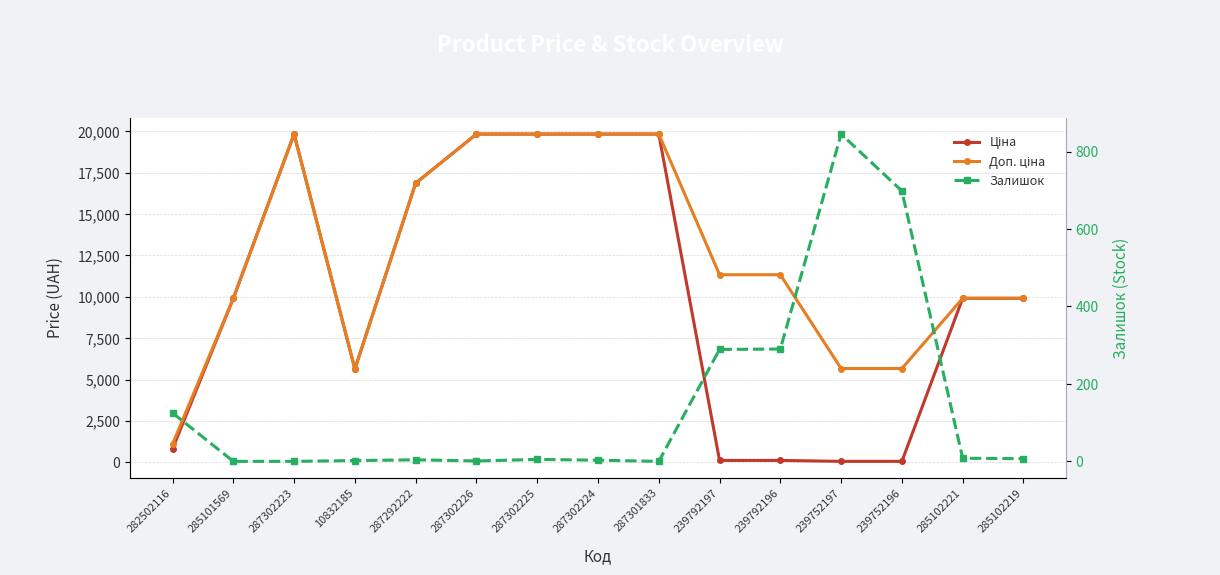

Reading right to left, extract all data points from this chart.

Ціна: 285102219=9908.5	285102221=9908.5	239752196=56.7	239752197=56.7	239792196=113.3	239792197=113.3	287301833=19831.1	287302224=19831.1	287302225=19831.1	287302226=19831.1	287292222=16863.2	10832185=5636.0	287302223=19831.1	285101569=9908.5	282502116=813.0
Доп. ціна: 285102219=9908.5	285102221=9908.5	239752196=5667.0	239752197=5667.0	239792196=11334.0	239792197=11334.0	287301833=19831.1	287302224=19831.1	287302225=19831.1	287302226=19831.1	287292222=16863.2	10832185=5636.0	287302223=19831.1	285101569=9908.5	282502116=1101.8
Залишок: 285102219=7.0	285102221=8.0	239752196=698.0	239752197=845.0	239792196=290.0	239792197=289.0	287301833=0.0	287302224=3.0	287302225=5.0	287302226=1.0	287292222=4.0	10832185=2.0	287302223=0.0	285101569=0.0	282502116=125.0